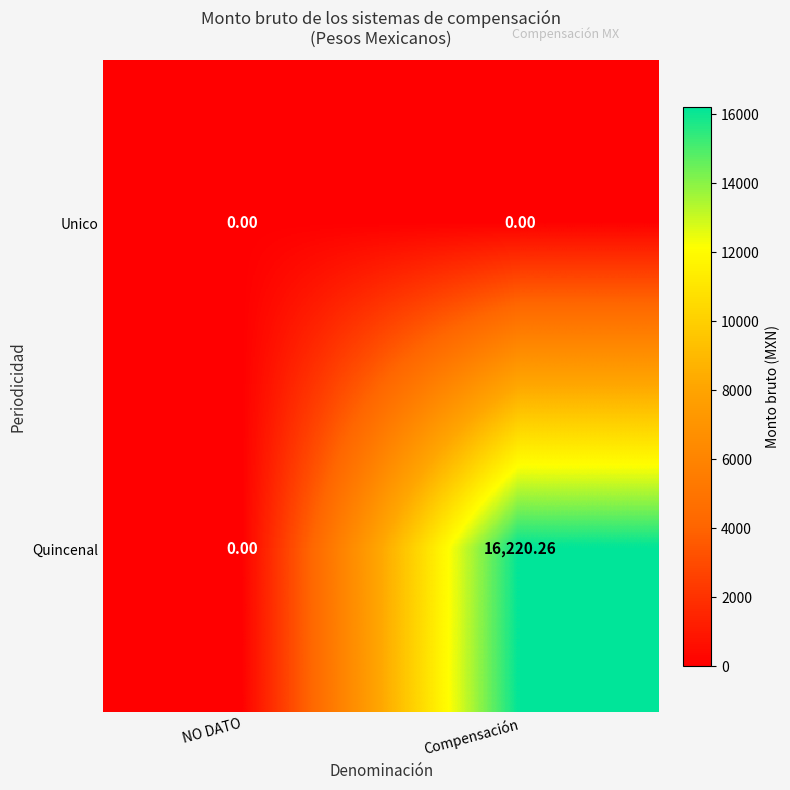

Where is Quincenal nearest to the value 8110?

NO DATO